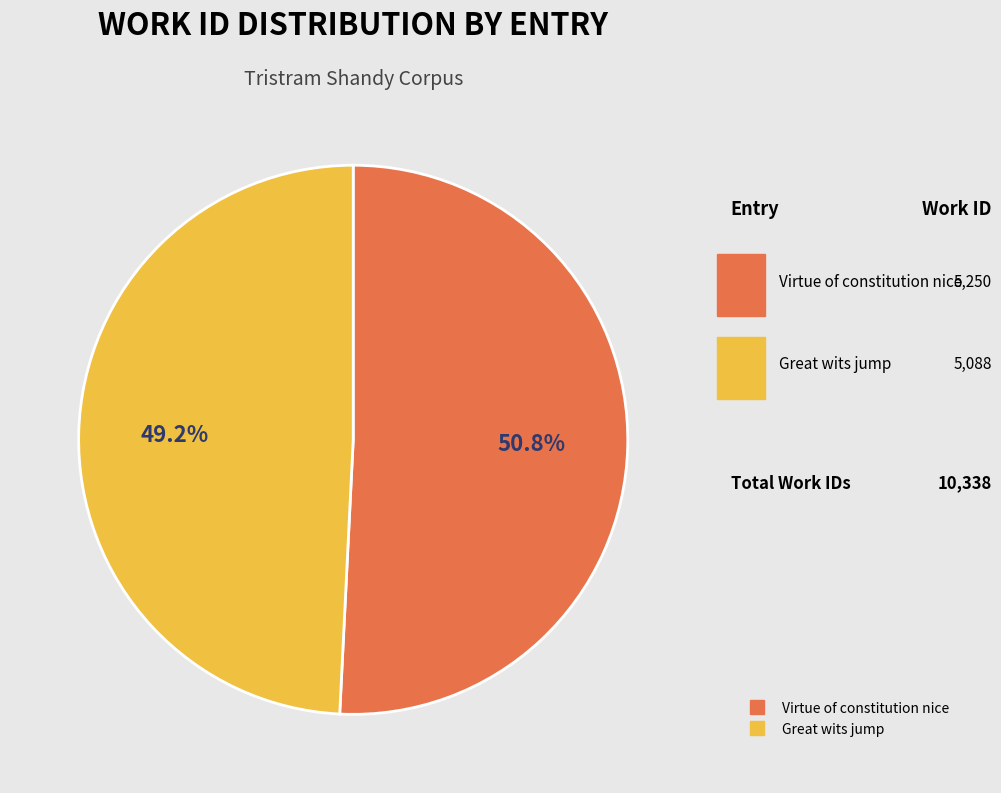

To the nearest percent, what is the difference between the largest and smallest slice percentages?

2%